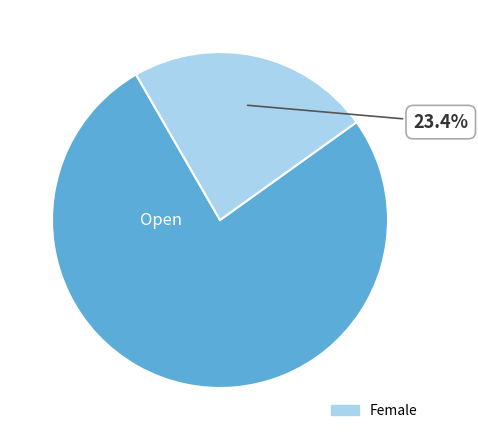

Is there any slice that represents more than half of the pie?

Yes